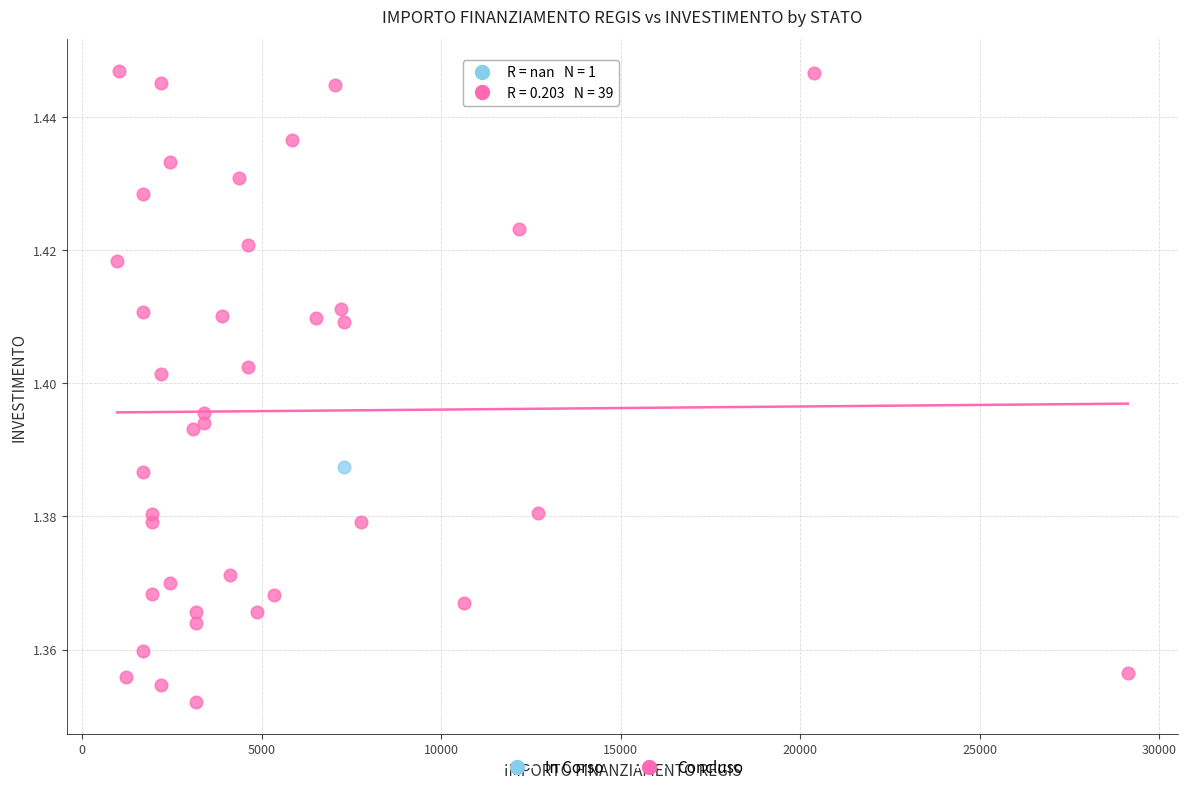

What are all the series names shown in the legend?

In Corso, Concluso